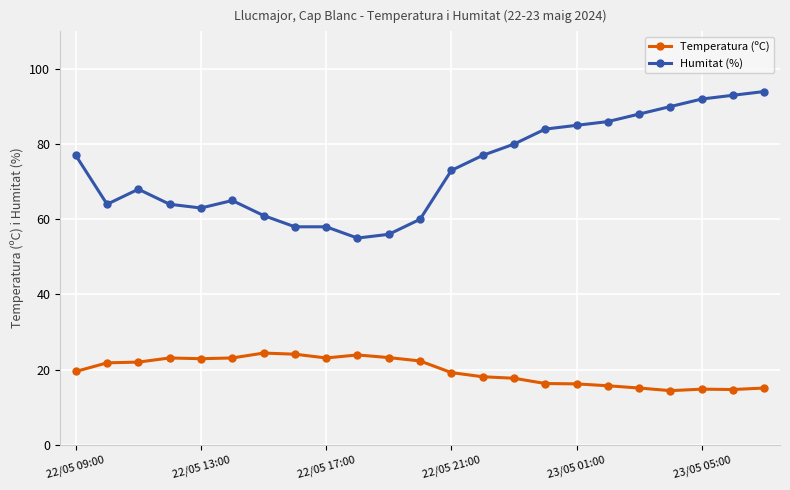

Which series has the largest total across all categories?

Humitat (%)